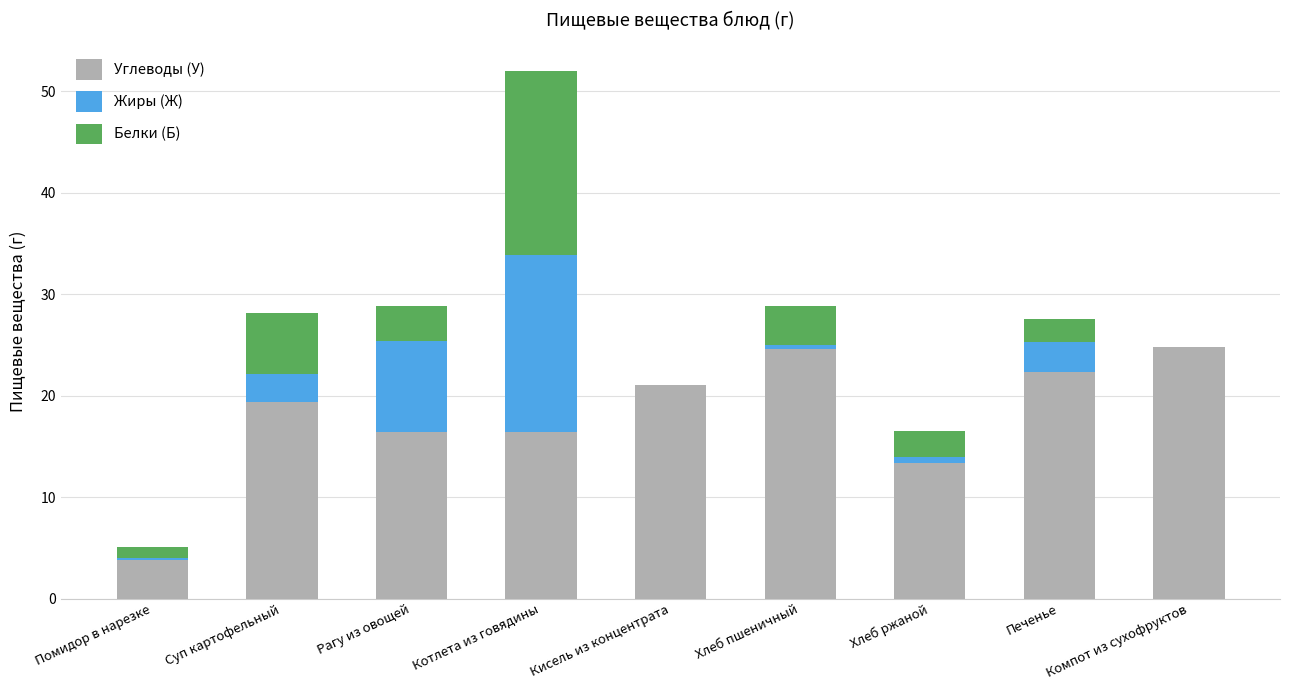

Where is Углеводы (У) nearest to the value 14?

Хлеб ржаной